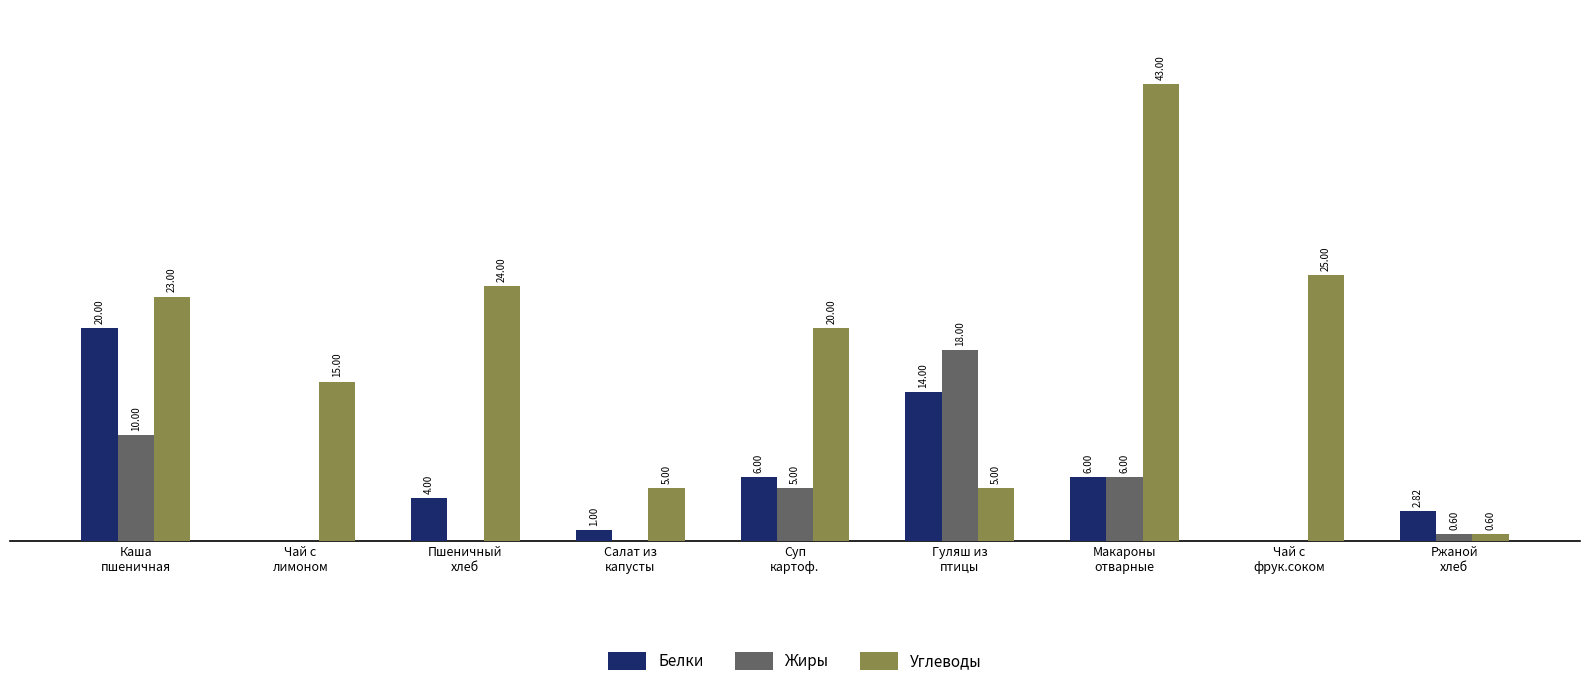

Which series has the largest total across all categories?

Углеводы